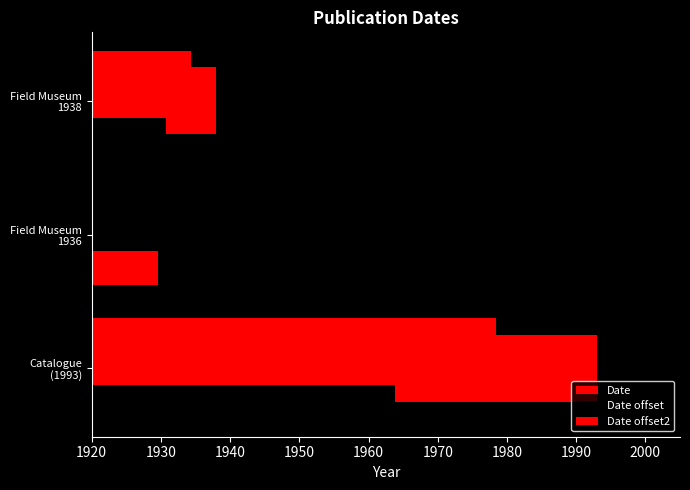

What is the average value of the Date offset2 series?

28.5